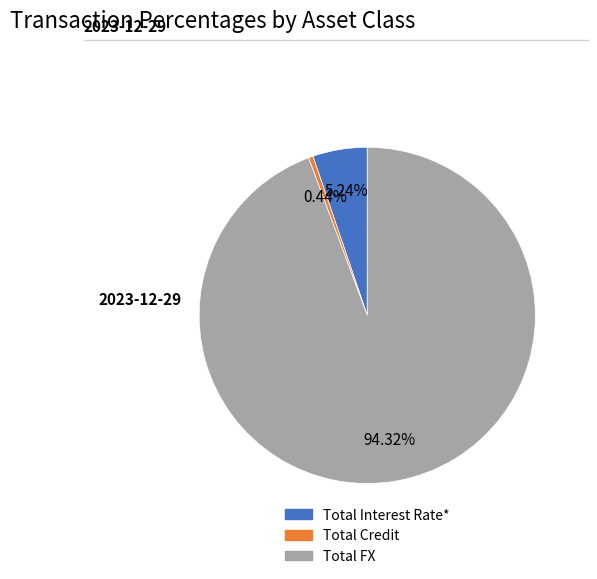

Which slice is the largest?

Total FX